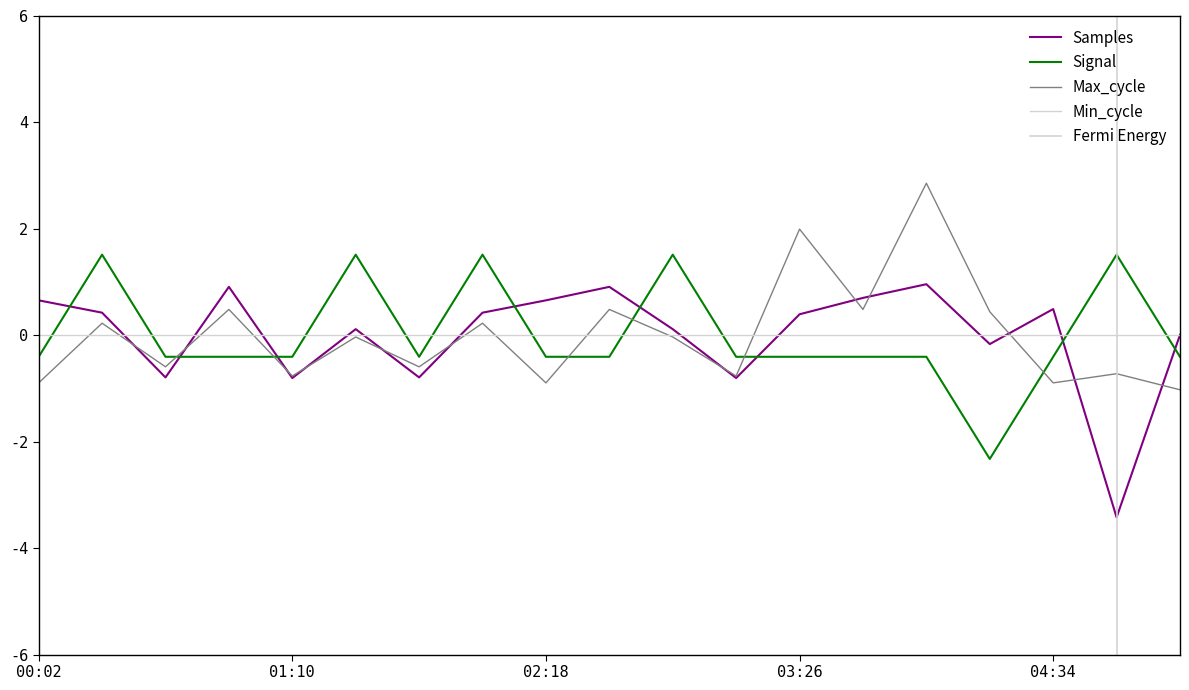

What is the highest value of the Samples series?

1.0